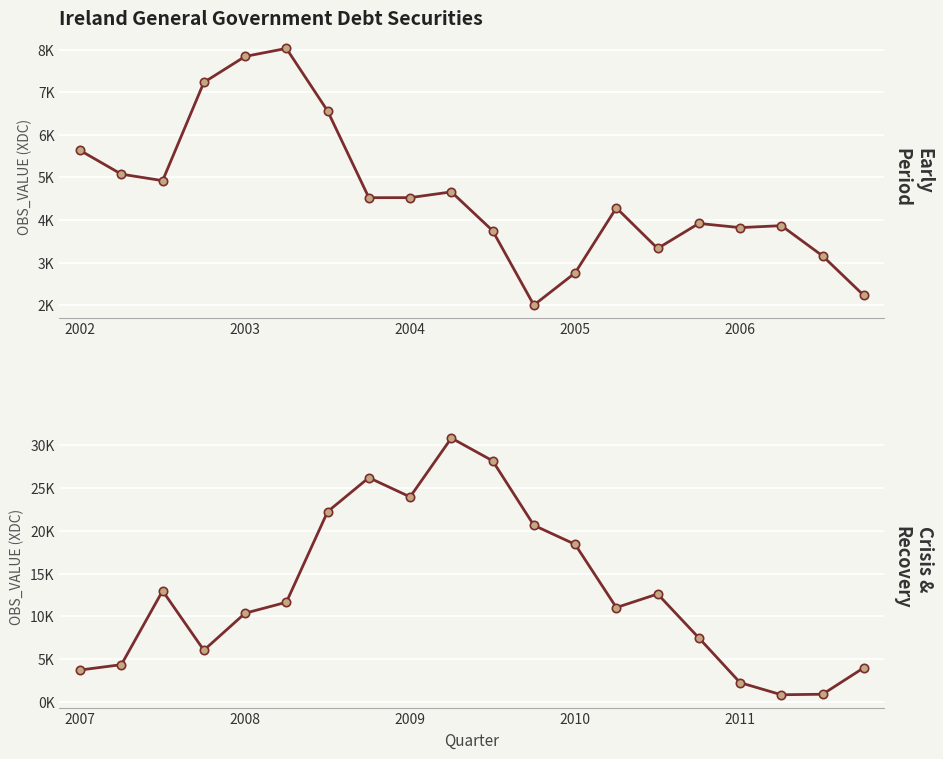

List the series in order of their overall mean, highest first.

Debt Securities (XDC) 2007–2011, Debt Securities (XDC) 2002–2006